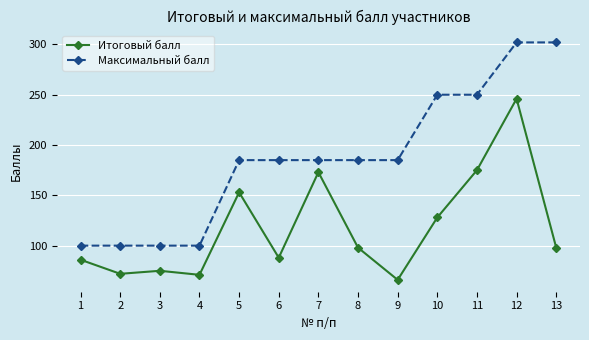

Which series changed the most between 7 and 8?

Итоговый балл